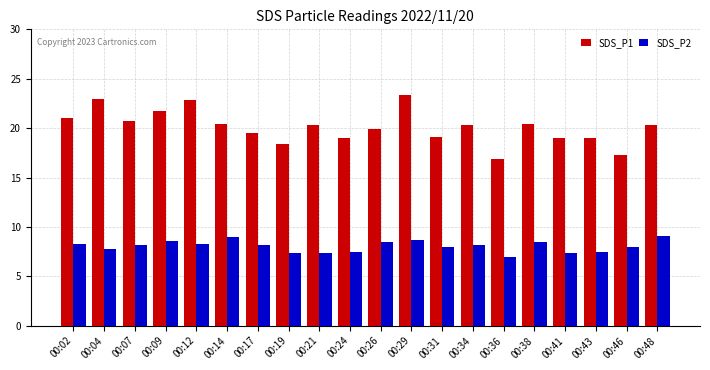

Which series has the largest range (max minus min)?

SDS_P1